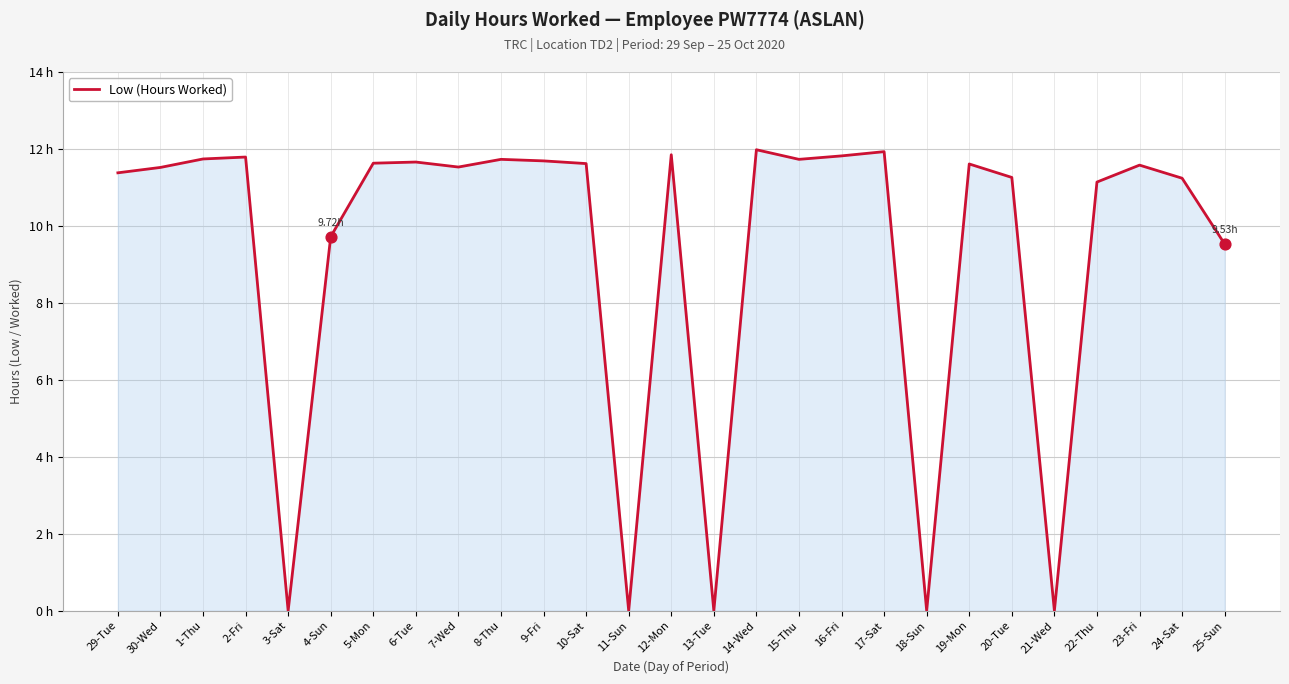

Which has a higher value, 29-Tue or 30-Wed?

30-Wed